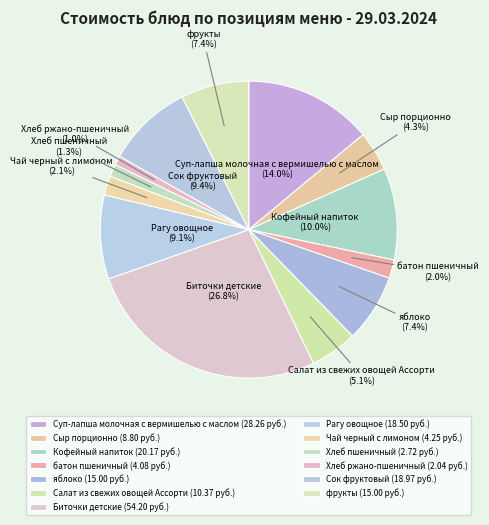

Approximately how many times larger is the value at Рагу овощное compared to Биточки детские?

0.3